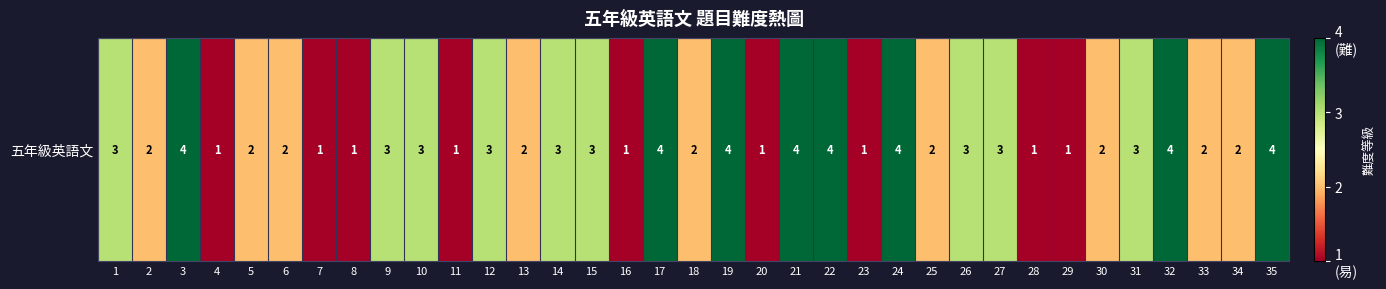

What is the change in value from 25 to 27?

+1